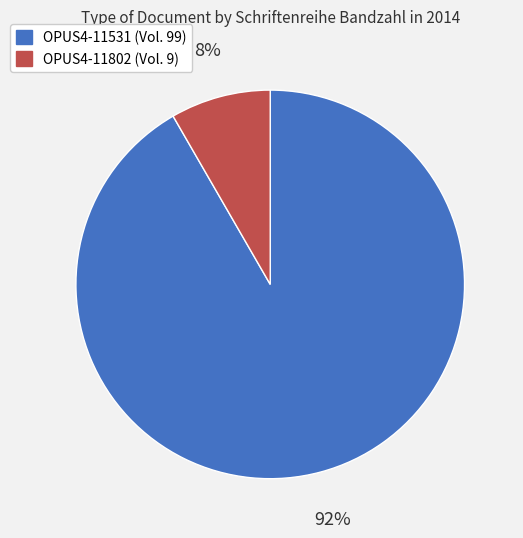

The OPUS4-11531 slice represents 83% of the pie. True or false?

False